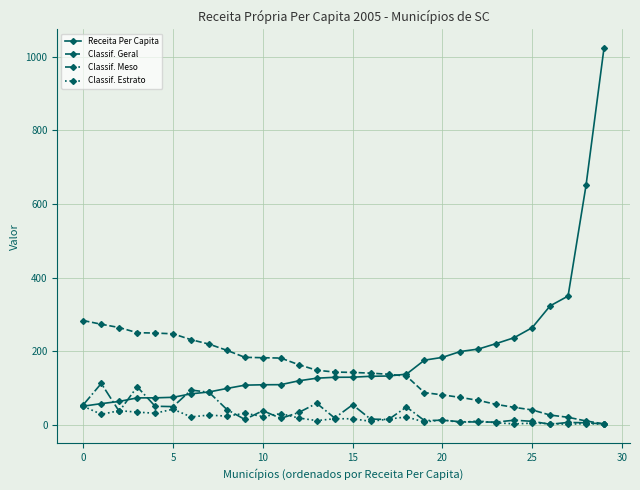

Does the chart display data point markers on the line(s)?

Yes